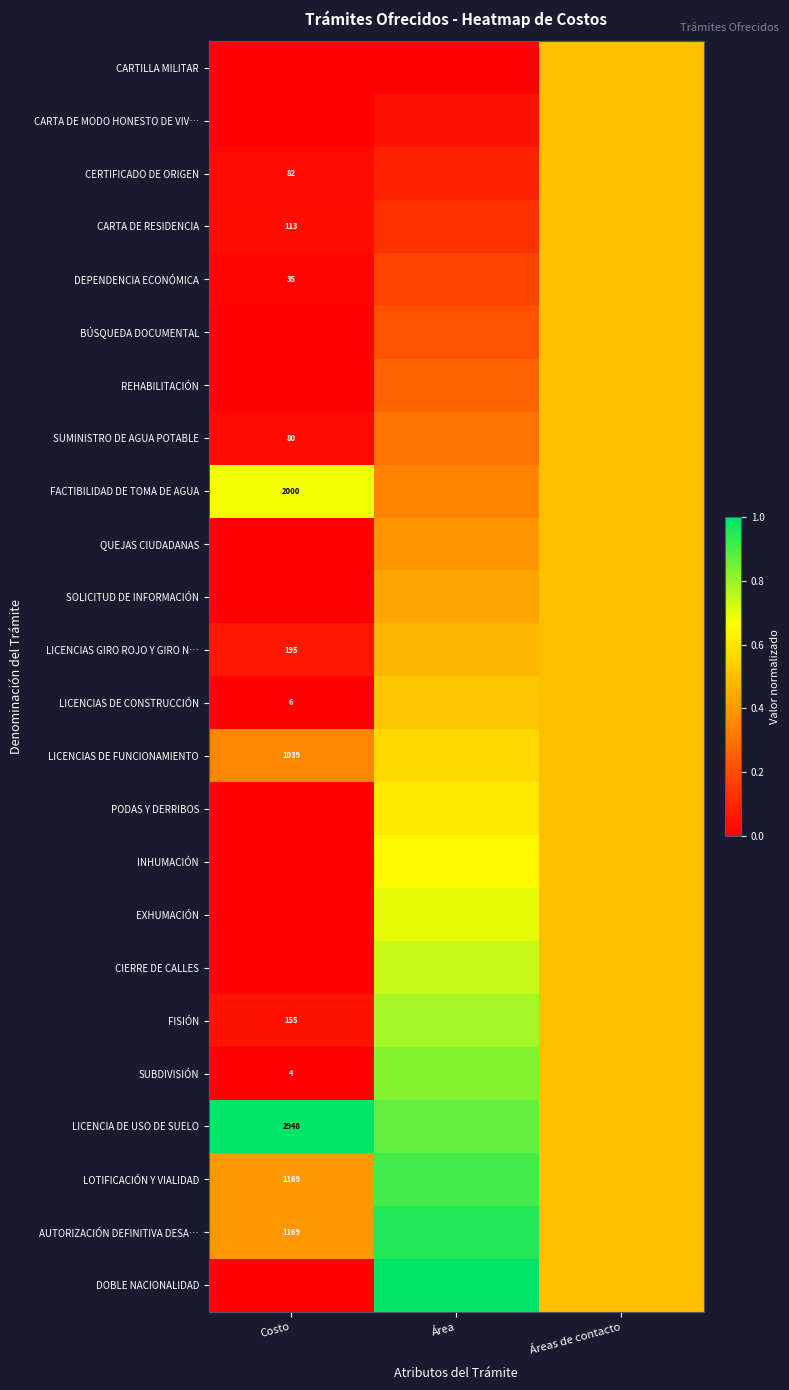

At which category is the sum across all series the highest?

Área